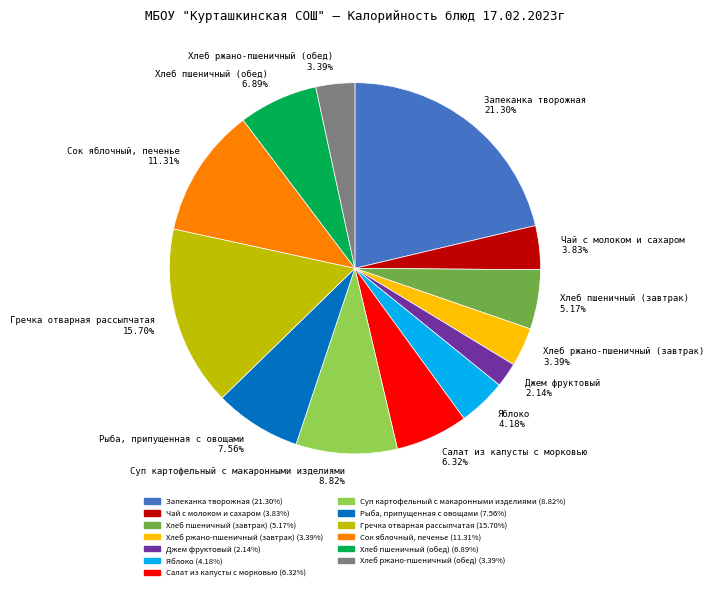

What is the smallest slice in the pie chart?

Джем фруктовый